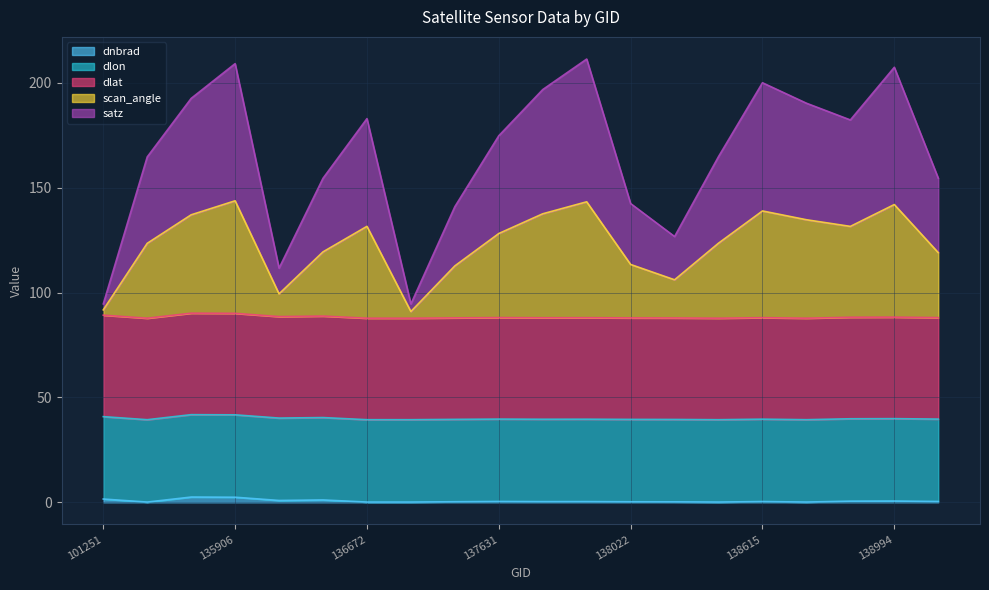

True or false: dnbrad has a value of 0.6 at 139009.

False